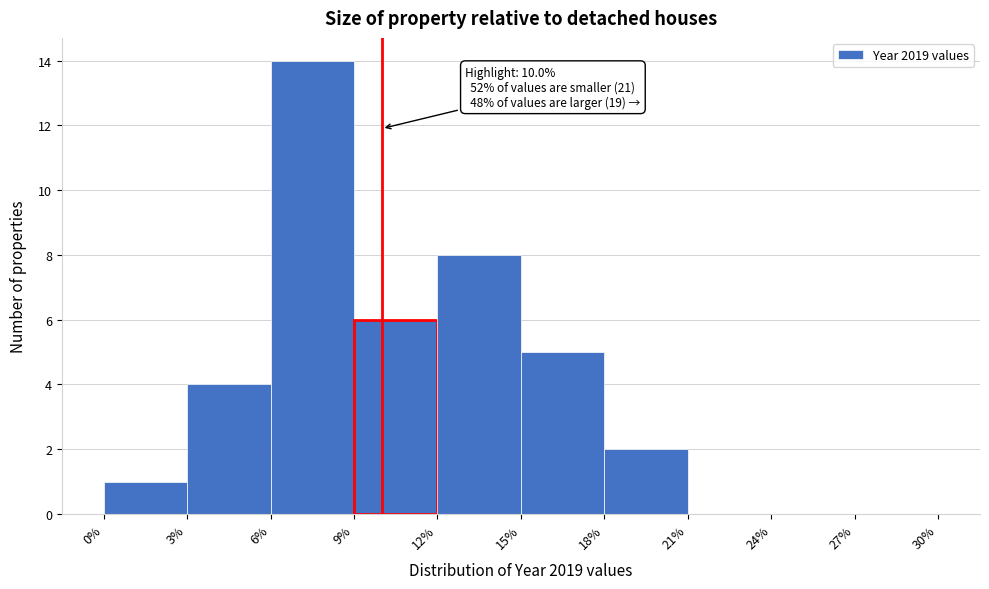

Over which range of the x-axis is the bar tallest?

6% to 9%